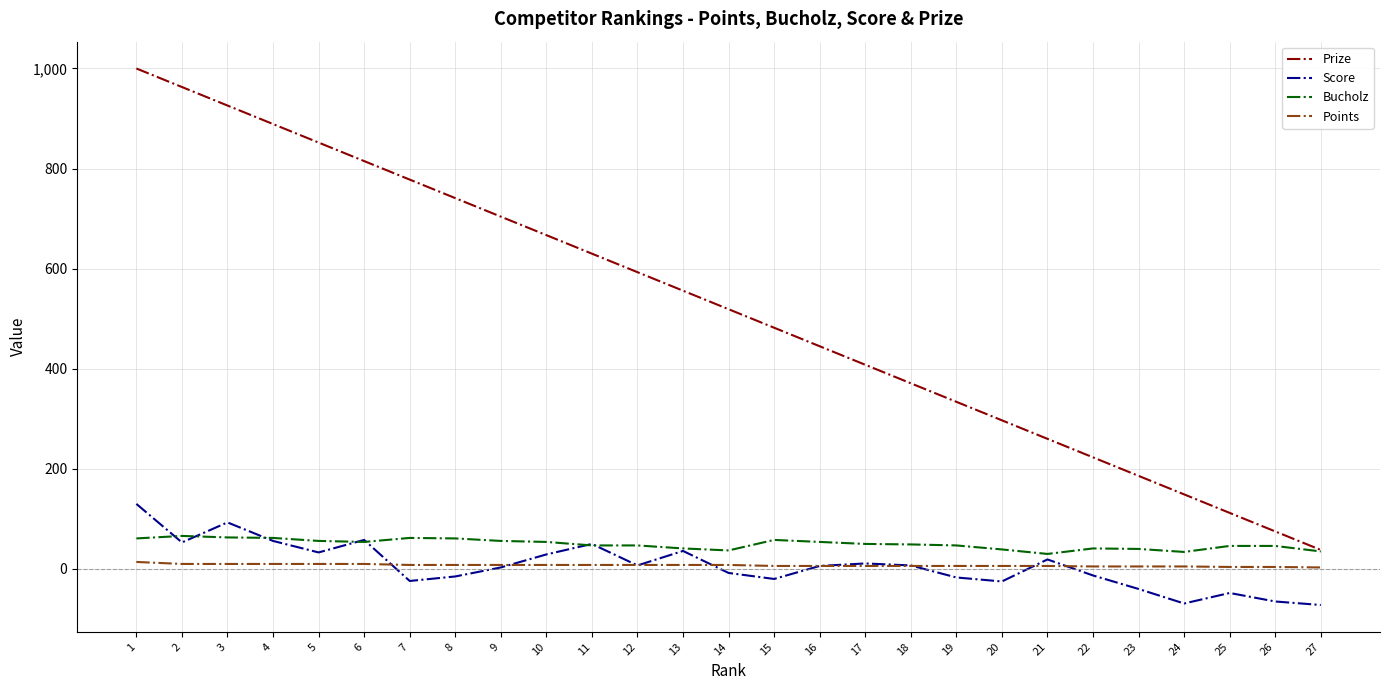

Which series changed the most between 7 and 19?

Prize